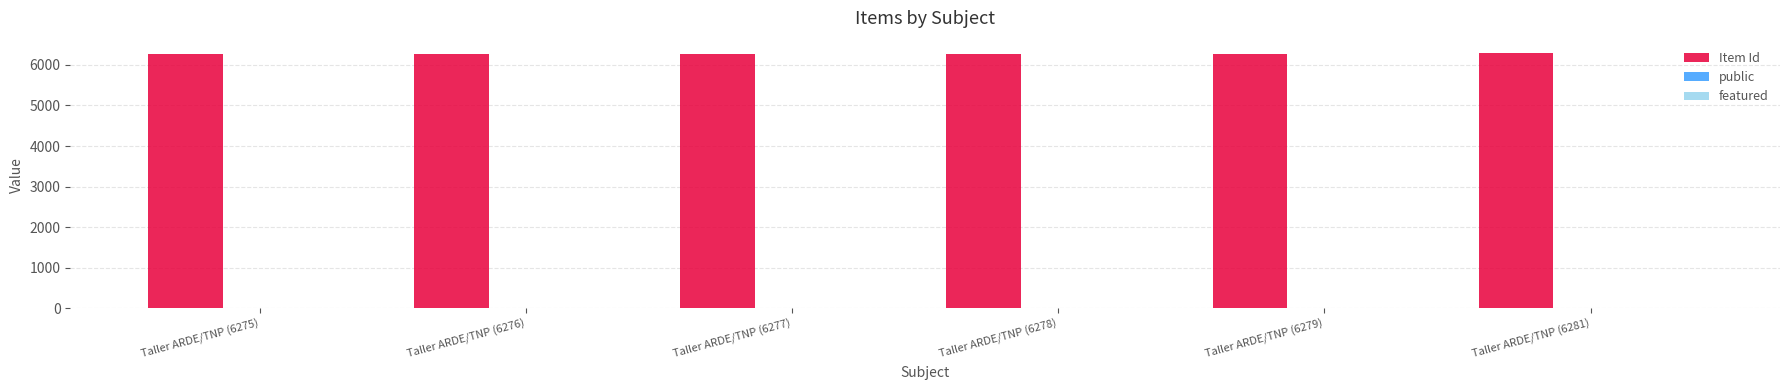

The Item Id series shows 8585 at Taller ARDE/TNP (6275). True or false?

False